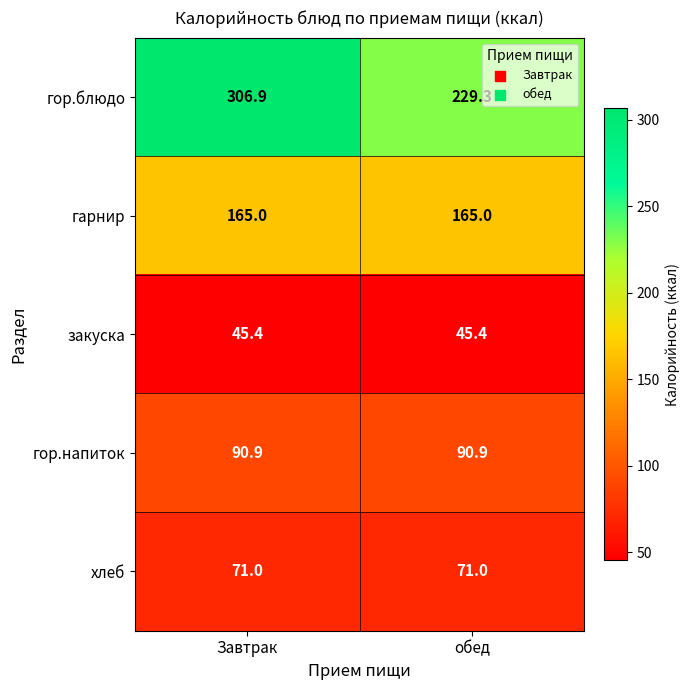

Count the number of categories in the chart.

2